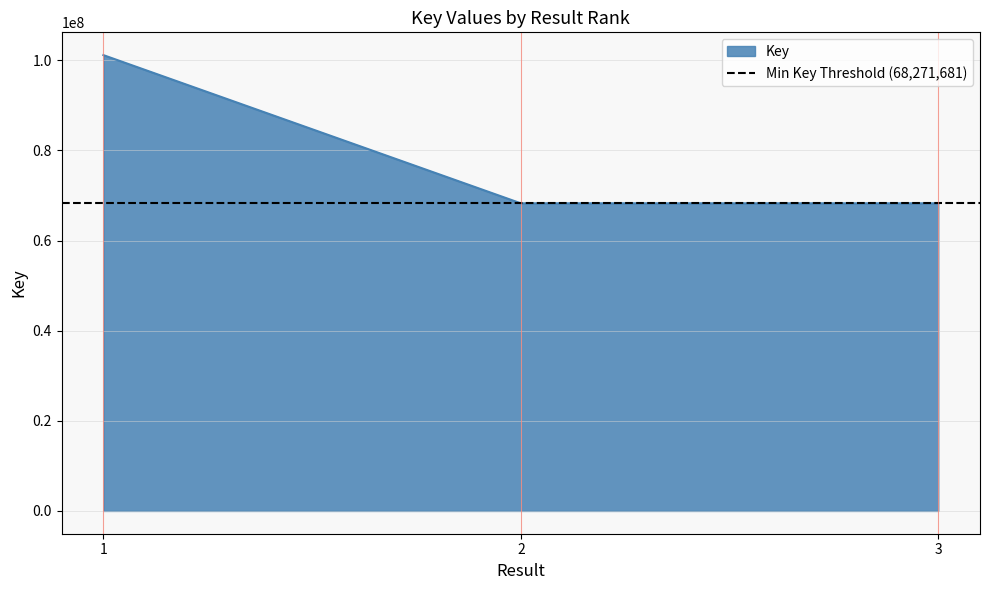

What is the value of the 1st point from the left?

101162742